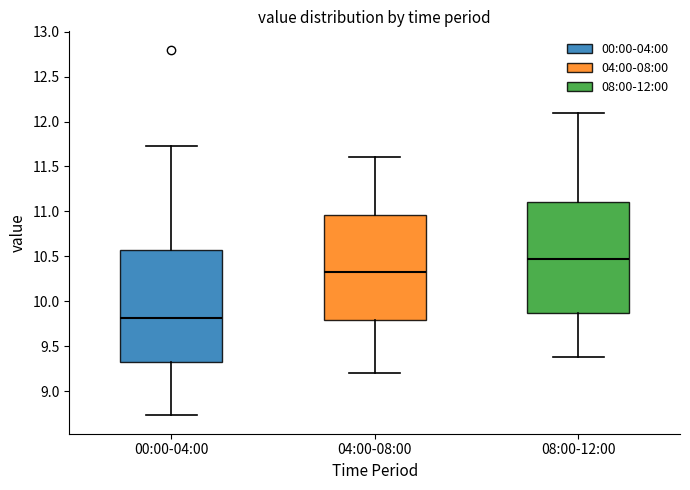

Reading left to right, transcribe this box plot: for each box, give where its median line is, the range the box spans, and where its two whiskers end, as read against the y-axis. The values are not printed on the chart, so give them approximately, as read against the axis.

00:00-04:00: median 9.80, box 9.30 to 10.55, whiskers 8.75 to 11.75
04:00-08:00: median 10.35, box 9.80 to 10.95, whiskers 9.20 to 11.60
08:00-12:00: median 10.50, box 9.90 to 11.10, whiskers 9.40 to 12.10